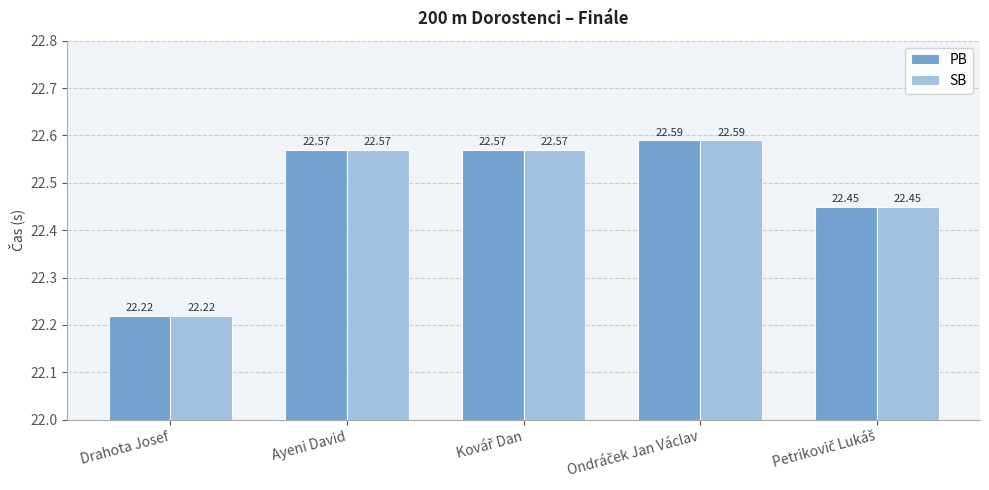

How many series are shown in this chart?

2